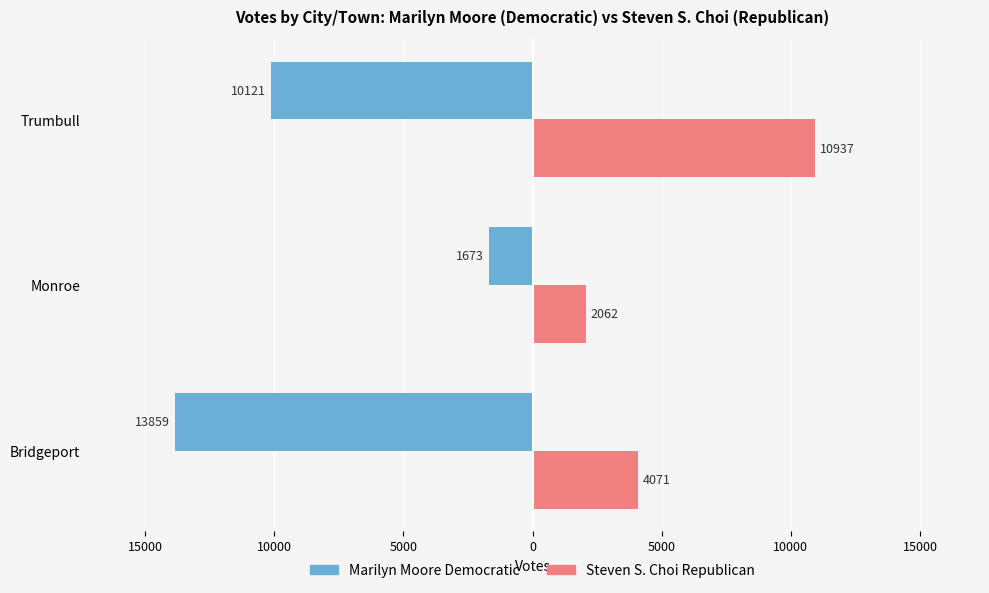

What are all the series names shown in the legend?

Marilyn Moore Democratic, Steven S. Choi Republican